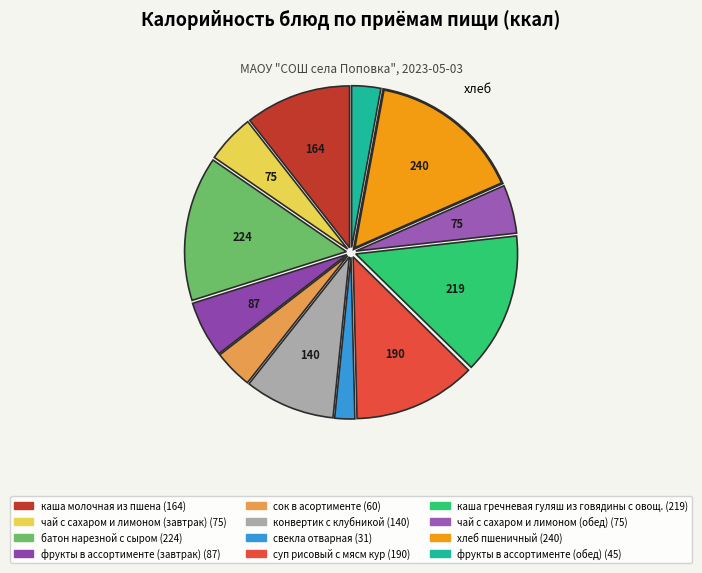

What is the smallest slice in the pie chart?

свекла отварная